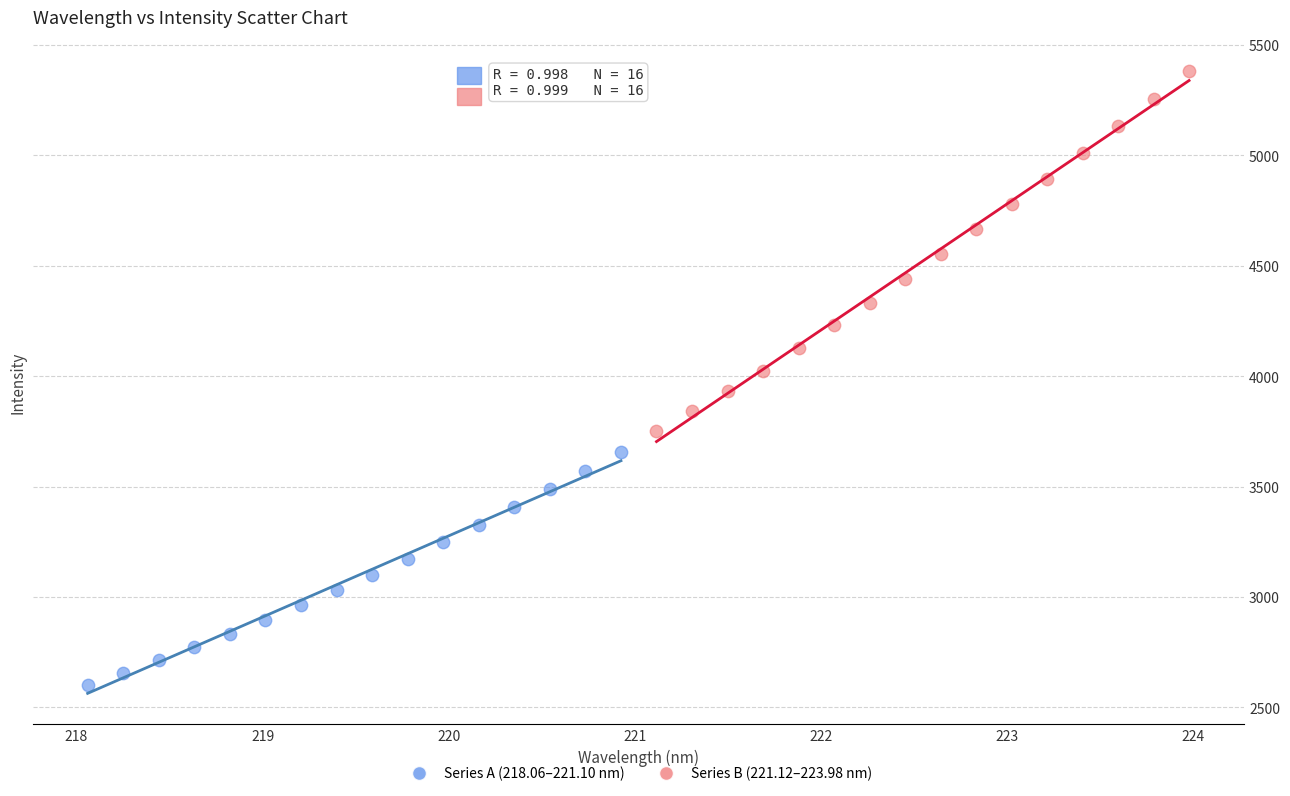

Which series has the largest Y range (max minus min)?

Series B (221.12–223.98 nm)